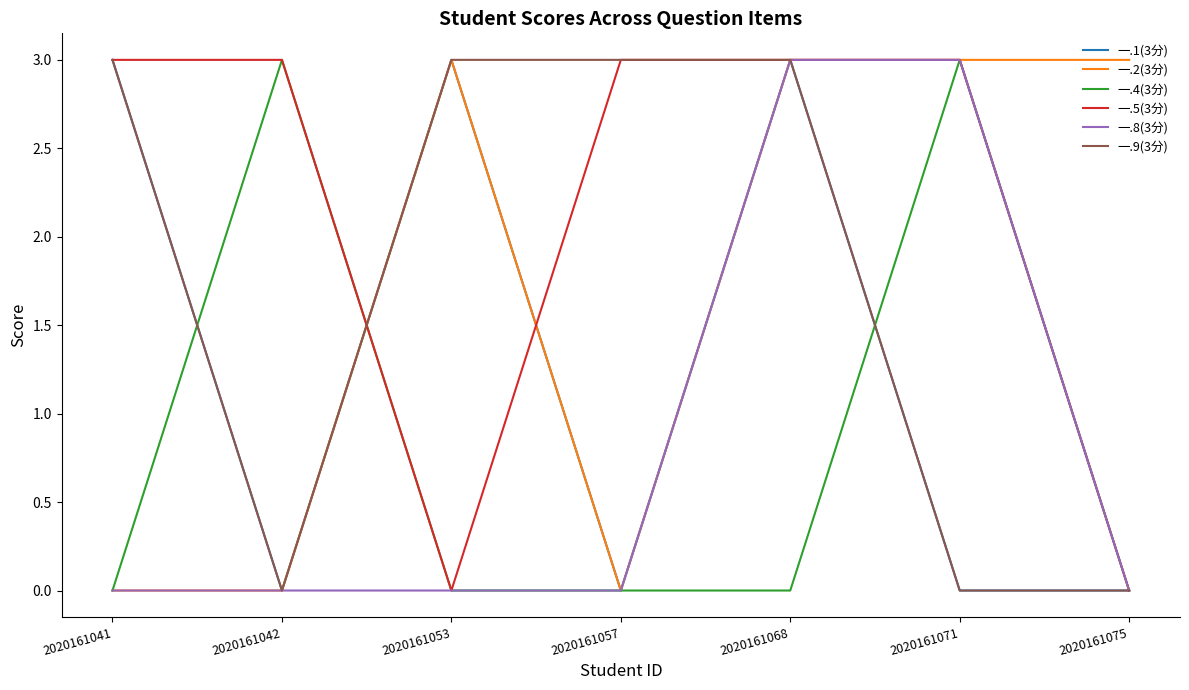

What is the difference between the highest and lowest values at 2020161068?

3